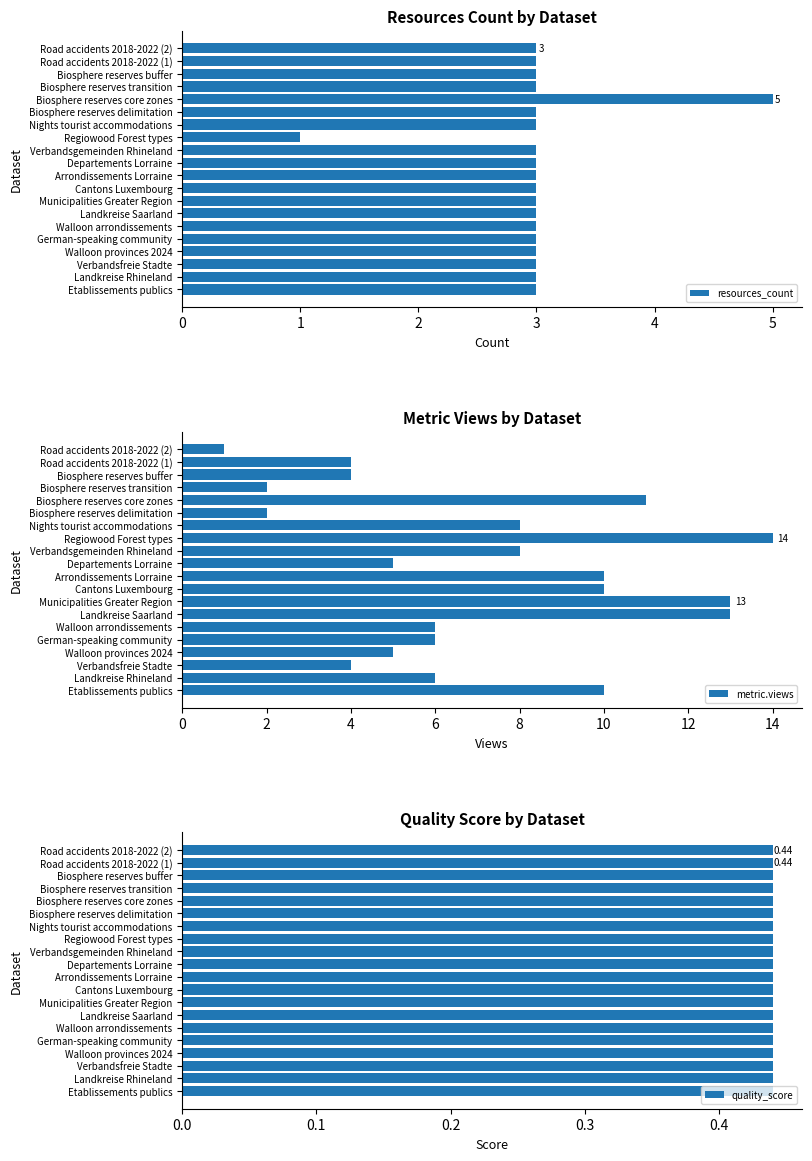

True or false: resources_count has a value of 4.6 at Road accidents 2018-2022 (2).

False